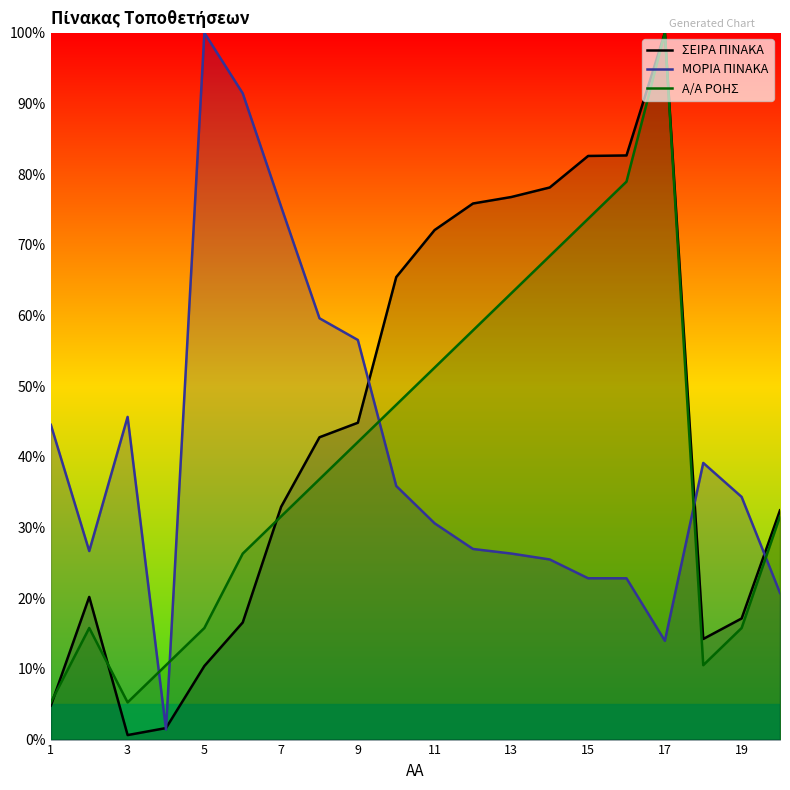

Rank the series by their maximum value, from highest to lowest.

ΣΕΙΡΑ ΠΙΝΑΚΑ, ΜΟΡΙΑ ΠΙΝΑΚΑ, Α/Α ΡΟΗΣ